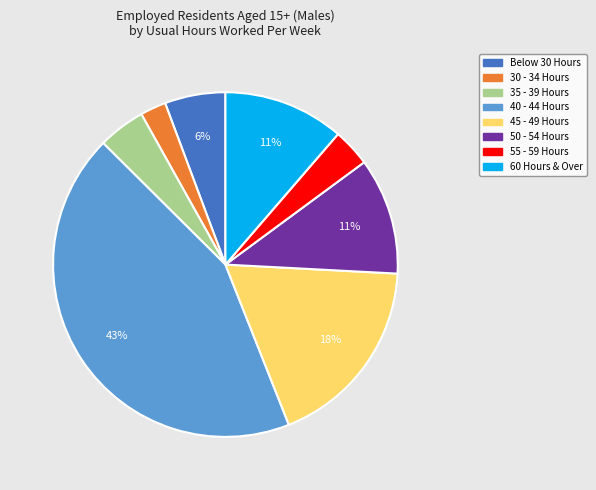

What percentage is the 40 - 44 Hours slice, to the nearest percent?

43%